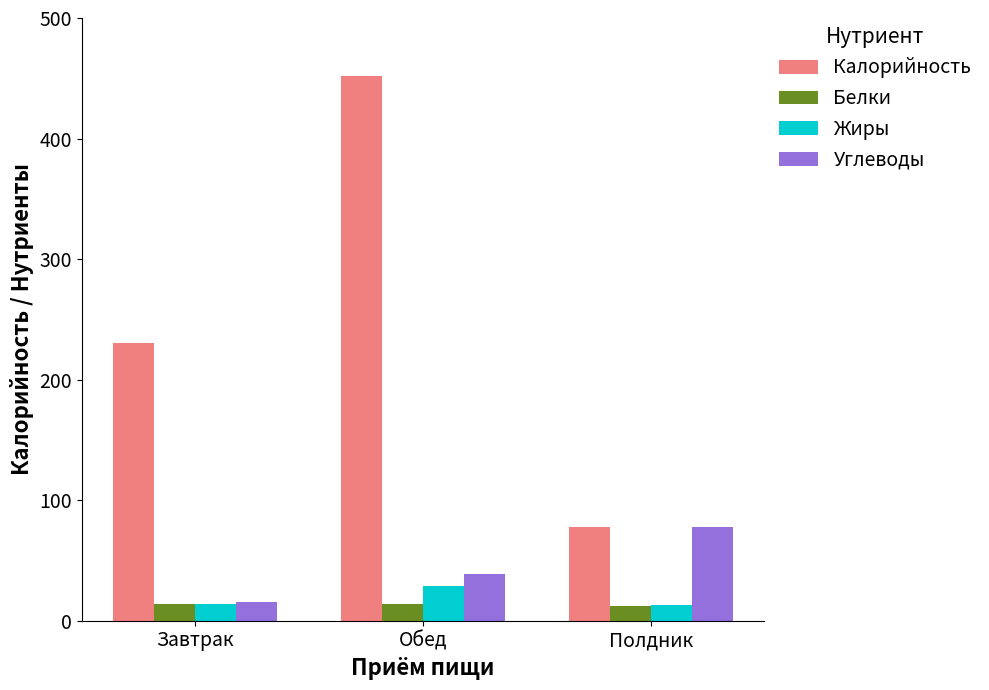

Rank the categories by Углеводы value from lowest to highest.

Завтрак, Обед, Полдник